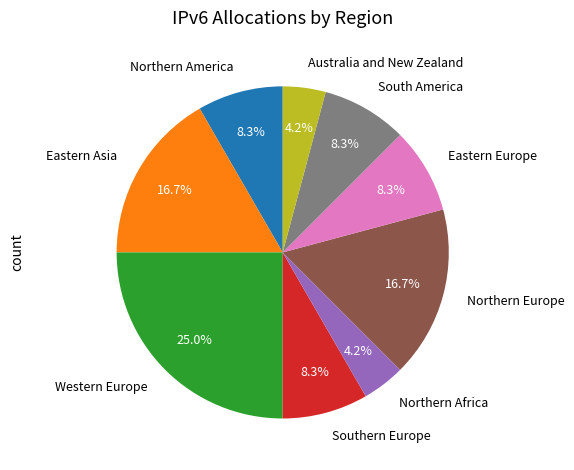

Count the number of slices in the pie.

9